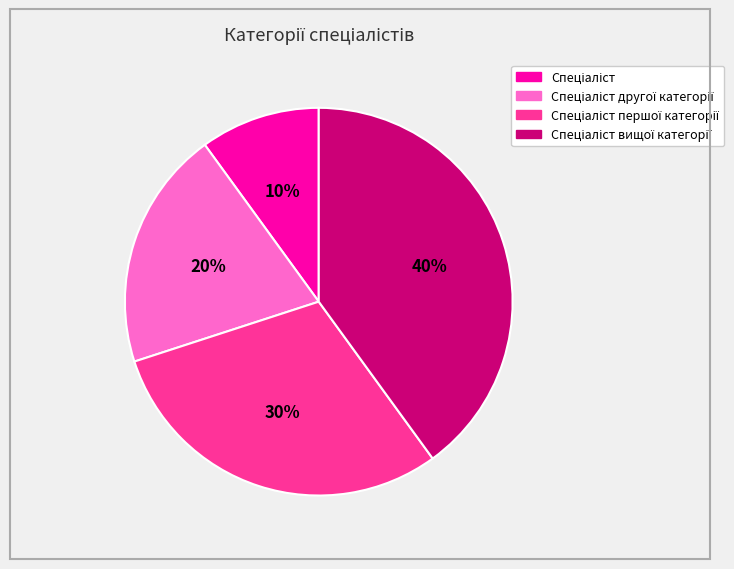

Does any single category account for the majority?

No